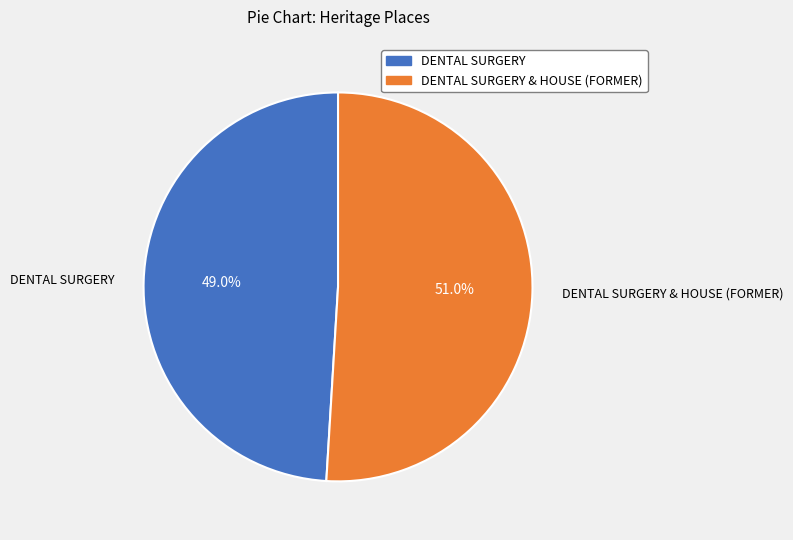

Between DENTAL SURGERY and DENTAL SURGERY & HOUSE (FORMER), which is larger?

DENTAL SURGERY & HOUSE (FORMER)